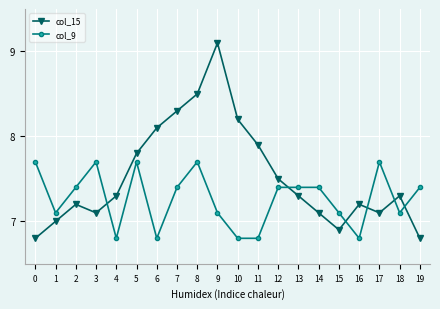

Reading left to right, what are all the values shown in this chart?

col_15: 0=6.8	1=7.0	2=7.2	3=7.1	4=7.3	5=7.8	6=8.1	7=8.3	8=8.5	9=9.1	10=8.2	11=7.9	12=7.5	13=7.3	14=7.1	15=6.9	16=7.2	17=7.1	18=7.3	19=6.8
col_9: 0=7.7	1=7.1	2=7.4	3=7.7	4=6.8	5=7.7	6=6.8	7=7.4	8=7.7	9=7.1	10=6.8	11=6.8	12=7.4	13=7.4	14=7.4	15=7.1	16=6.8	17=7.7	18=7.1	19=7.4